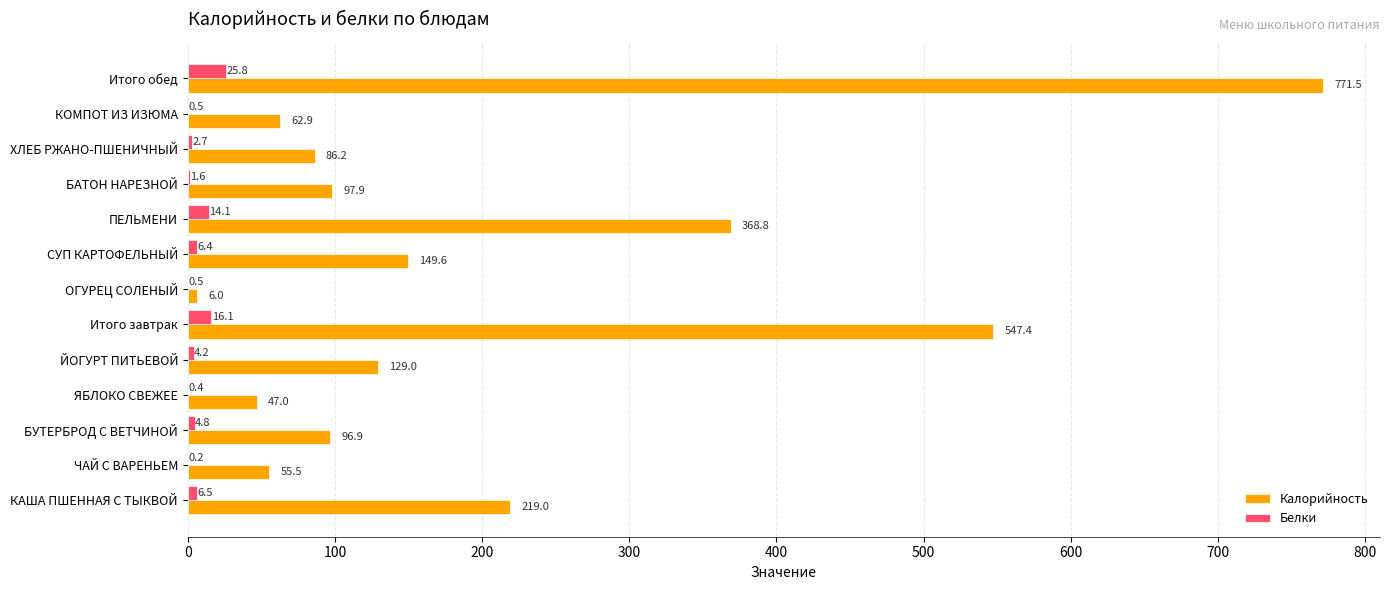

Which label corresponds to the largest value in the chart?

Итого обед